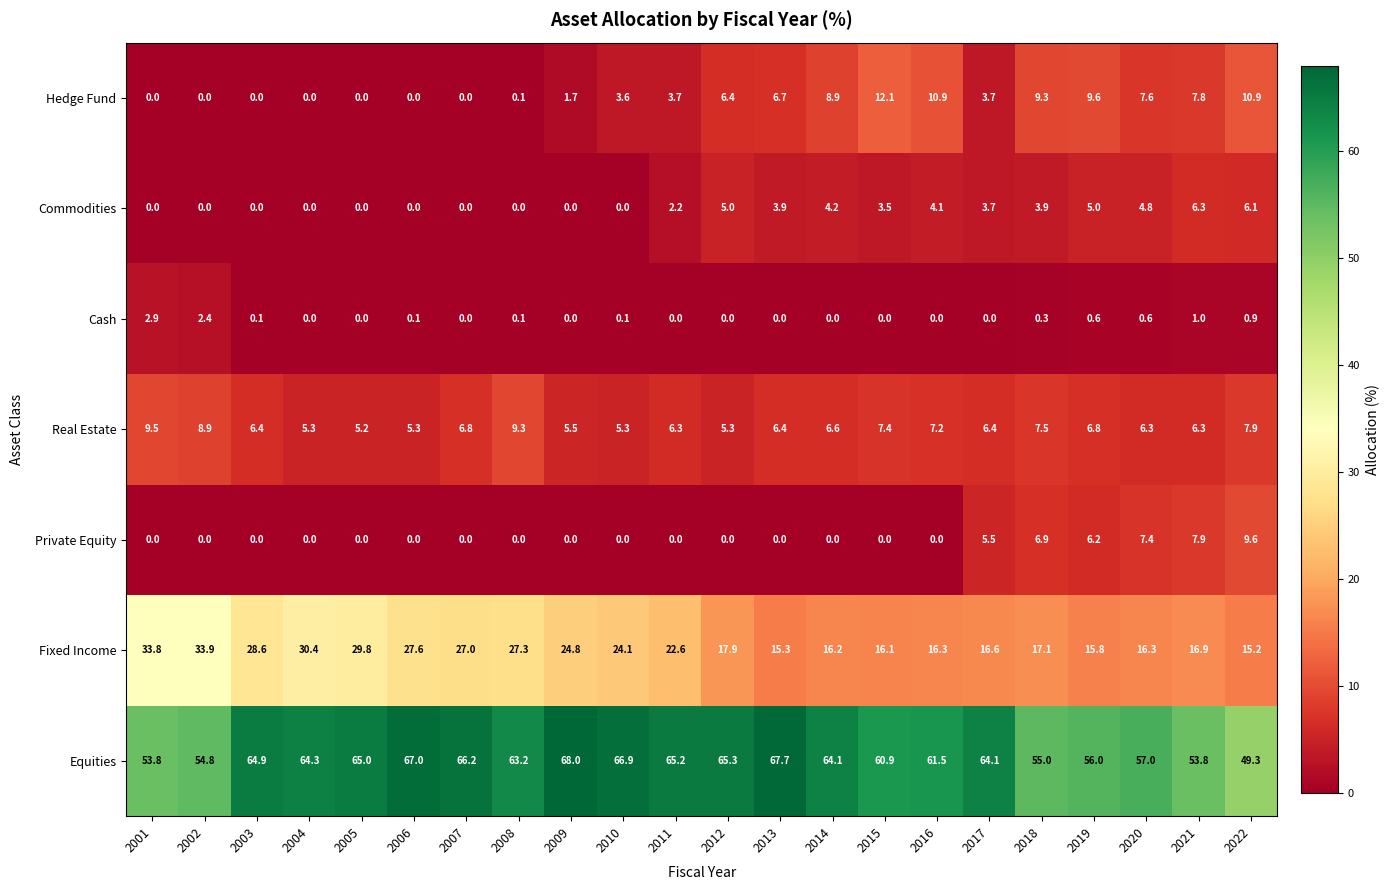

What is the difference between the highest and lowest values at 2016?

61.5